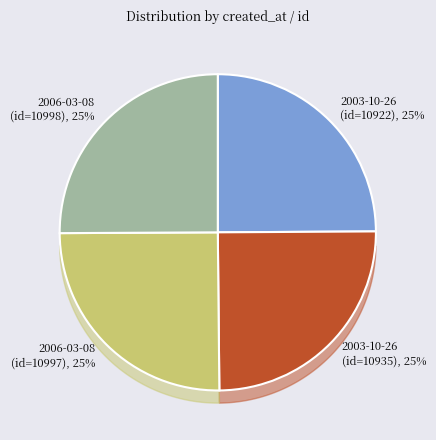

How many slices are in this pie chart?

4